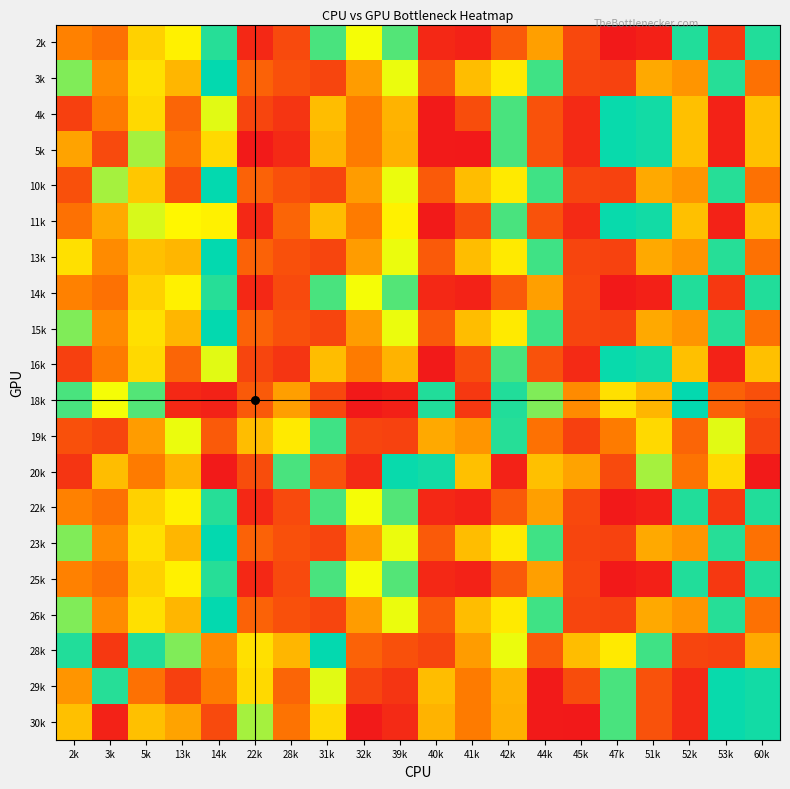

Count the number of categories in the chart.

20